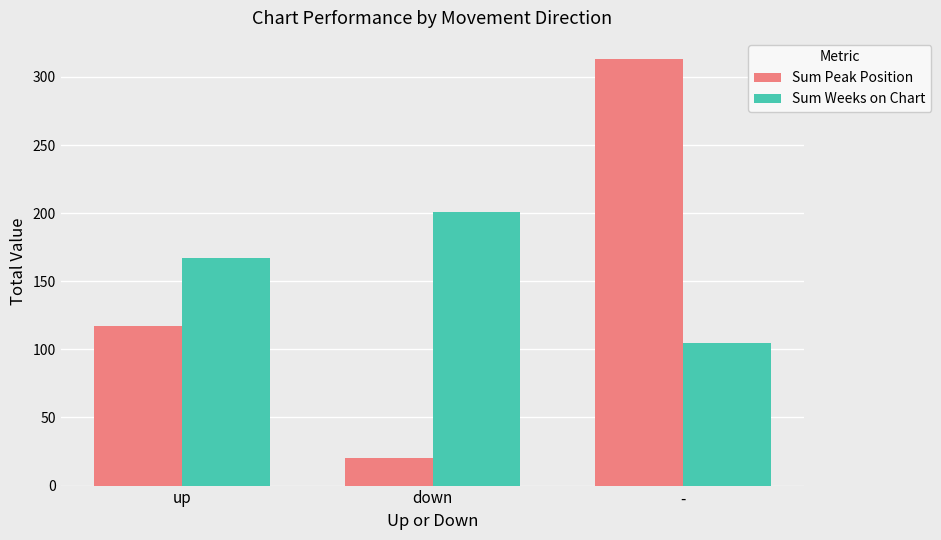

Reading right to left, transcribe all the data shown in this chart.

Sum Peak Position: 313	20	117
Sum Weeks on Chart: 105	201	167